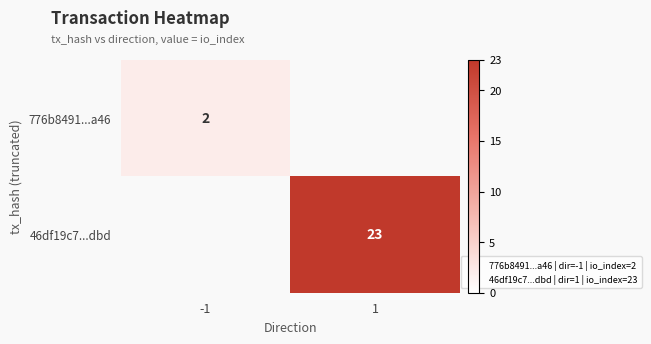

What is the maximum value for 776b8491...a46?

2.0